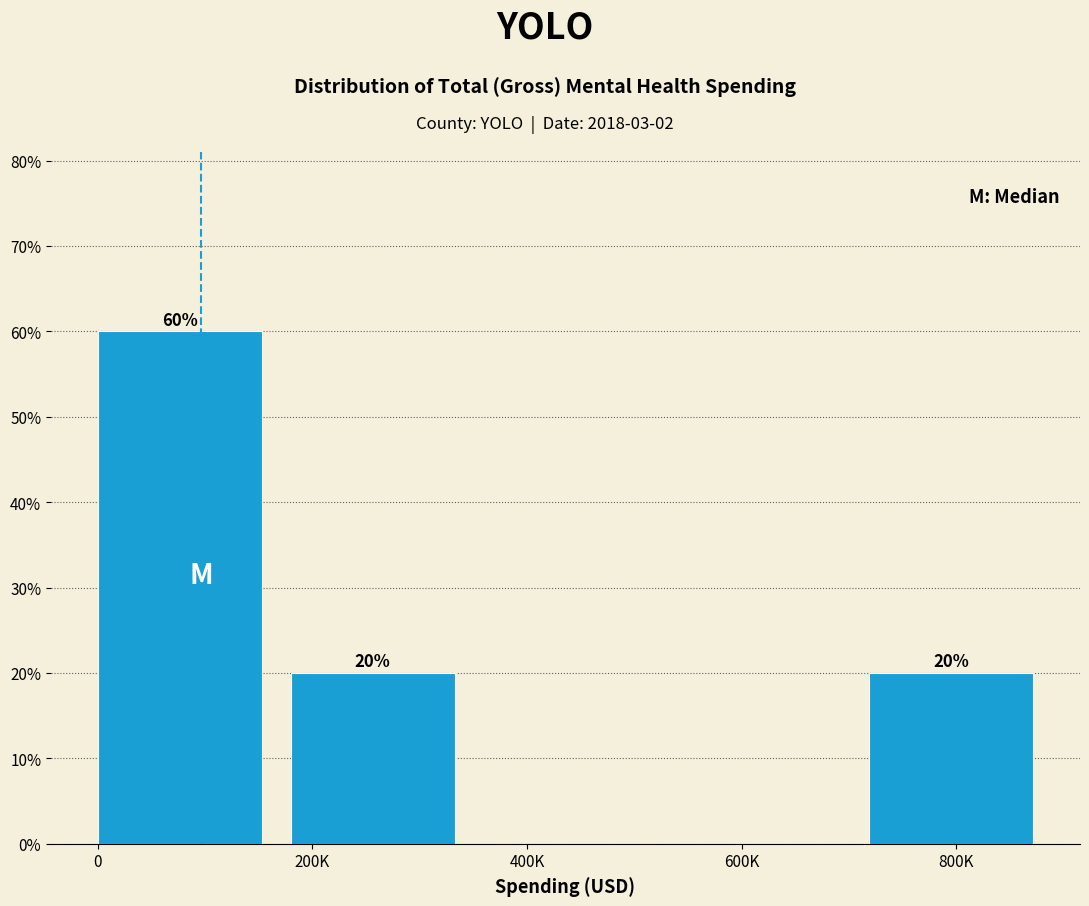

Reading left to right, transcribe all the data shown in this chart.

0=60	200K=20	400K=0	600K=0	800K=20